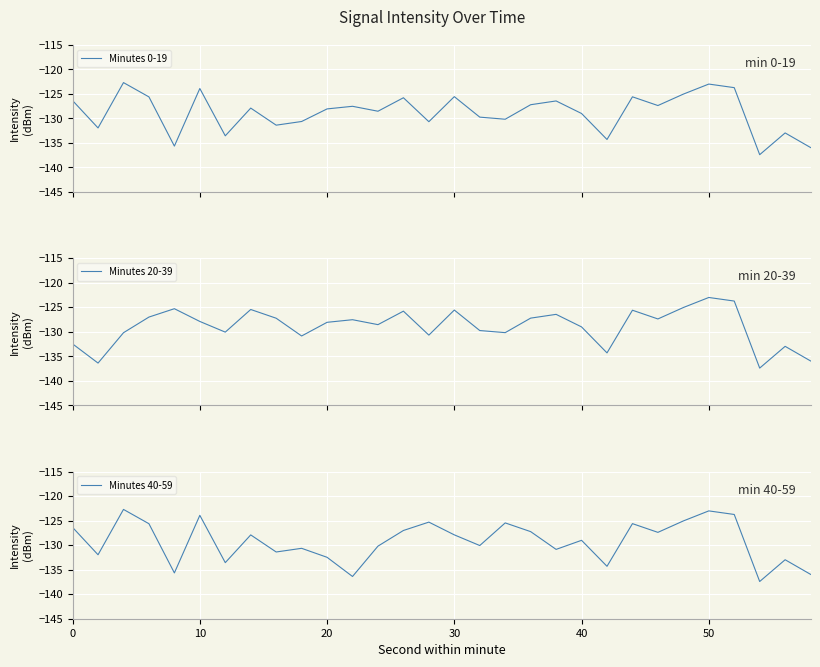

The Minutes 40-59 series shows -54.6 at 10. True or false?

False